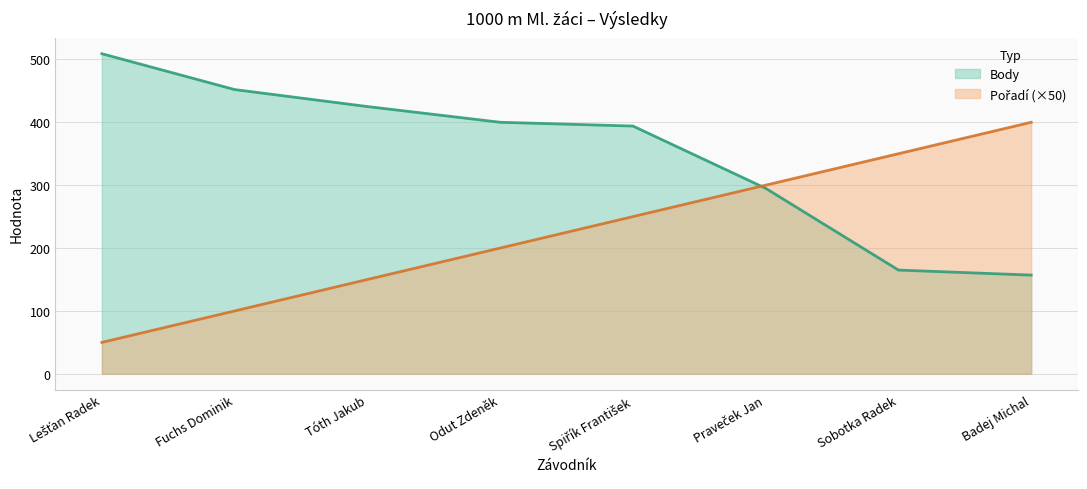

What is the value of the Body point at the 4th from the left?

400